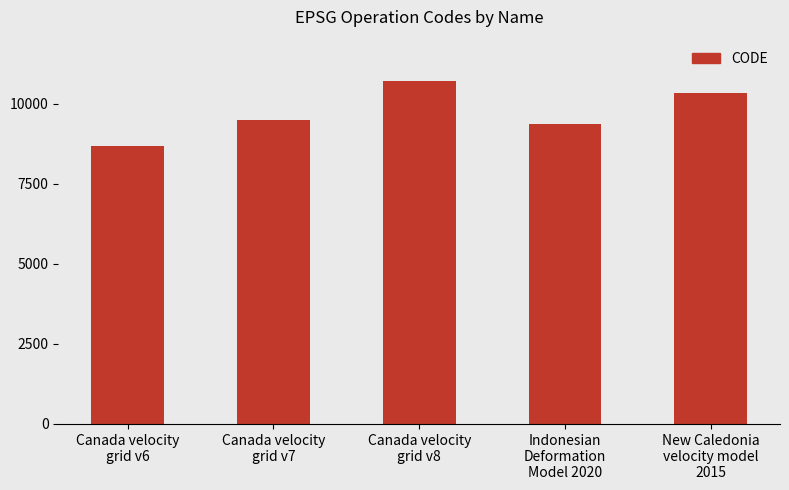

The value at Canada velocity
grid v7 is 15747. True or false?

False